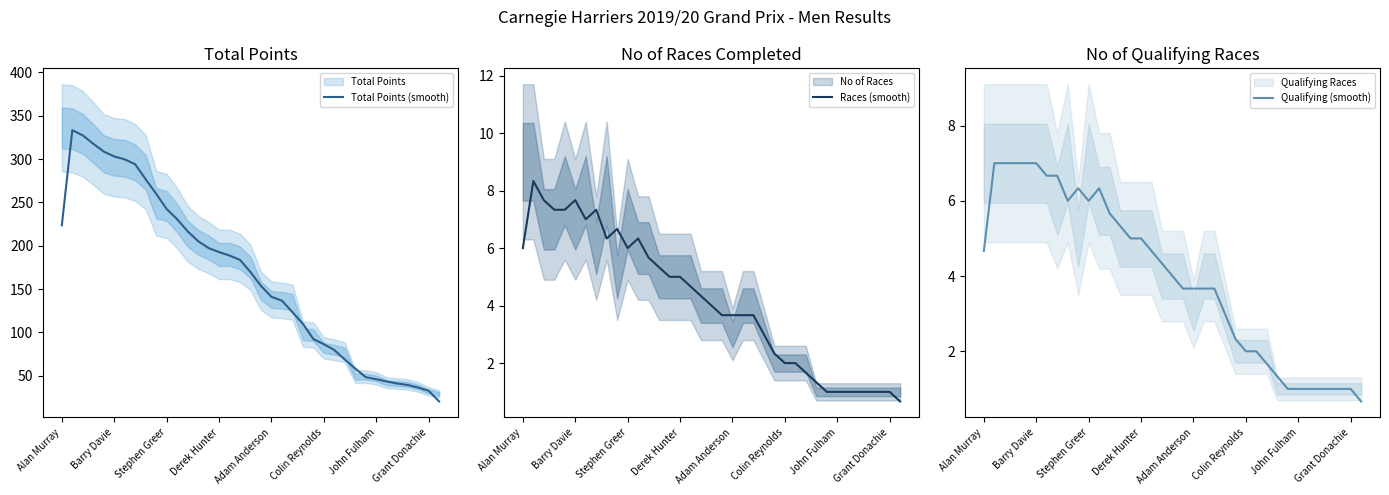

What is the highest value of the Total Points (smooth) series?

333.3